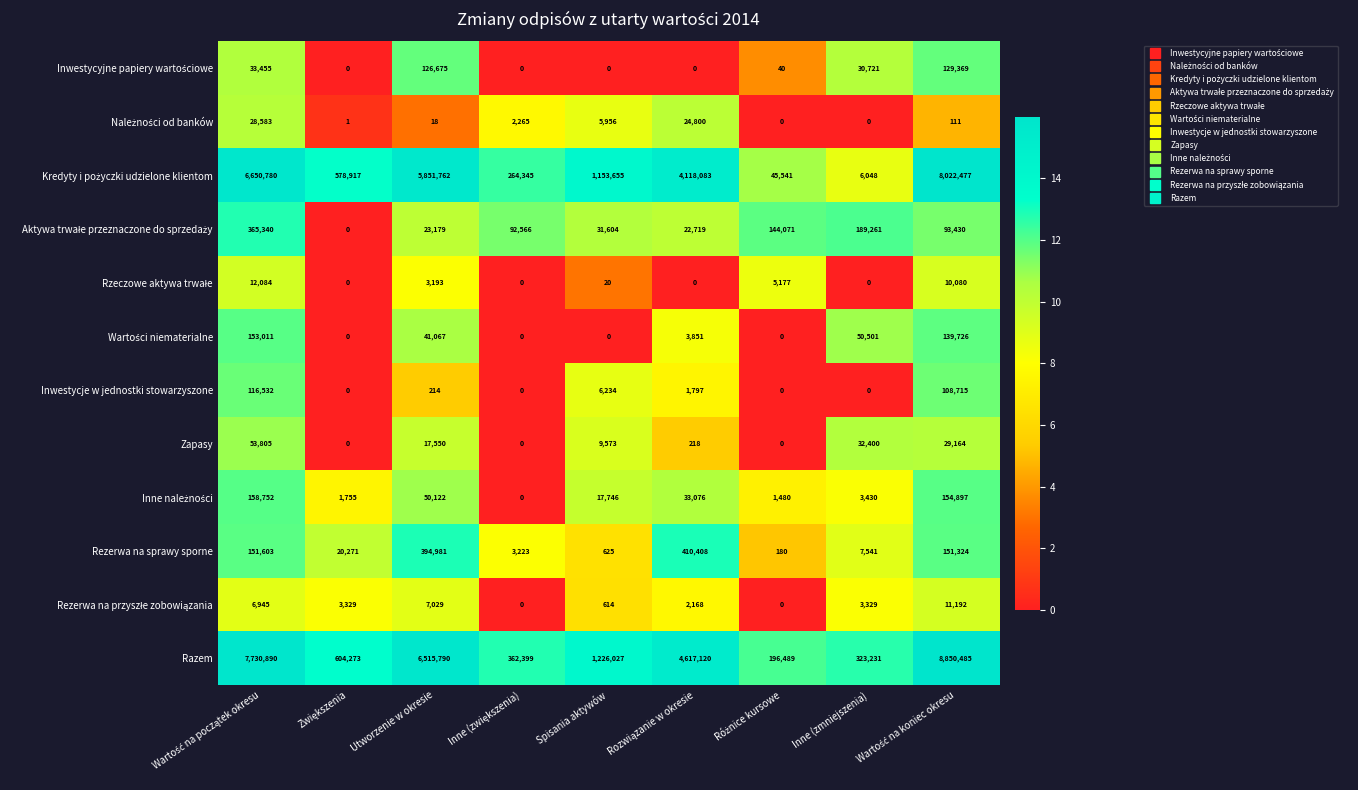

What is the sum of all Razem values?

30426704